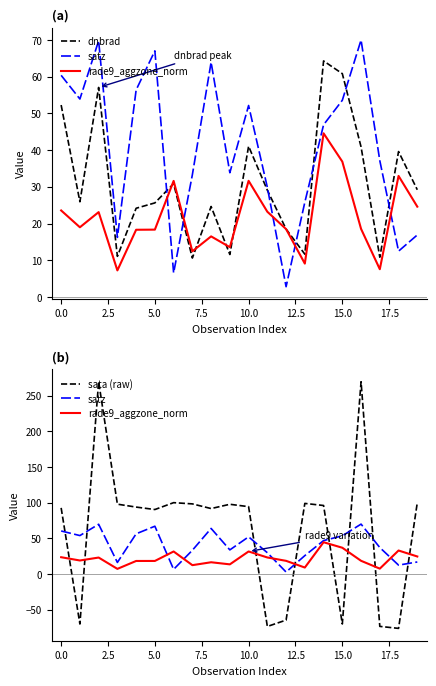

What is the difference between the second highest and minimum values in the dnbrad series?

50.2